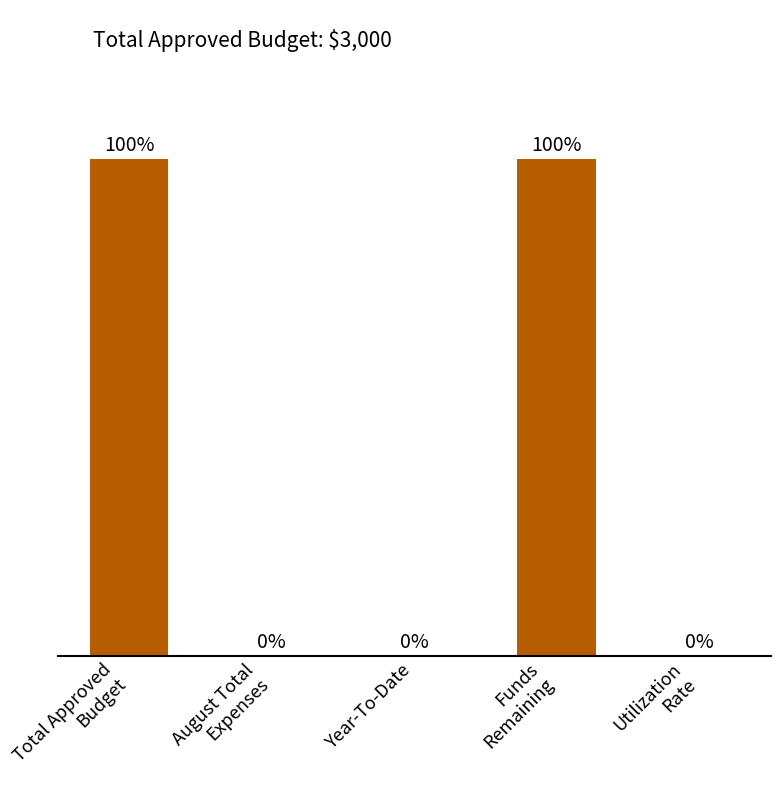

Are the bars horizontal?

No